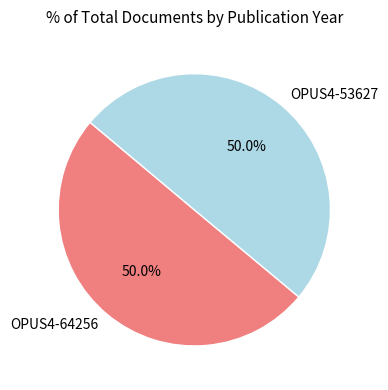

Combined, do OPUS4-53627 and OPUS4-64256 account for over 50%?

Yes